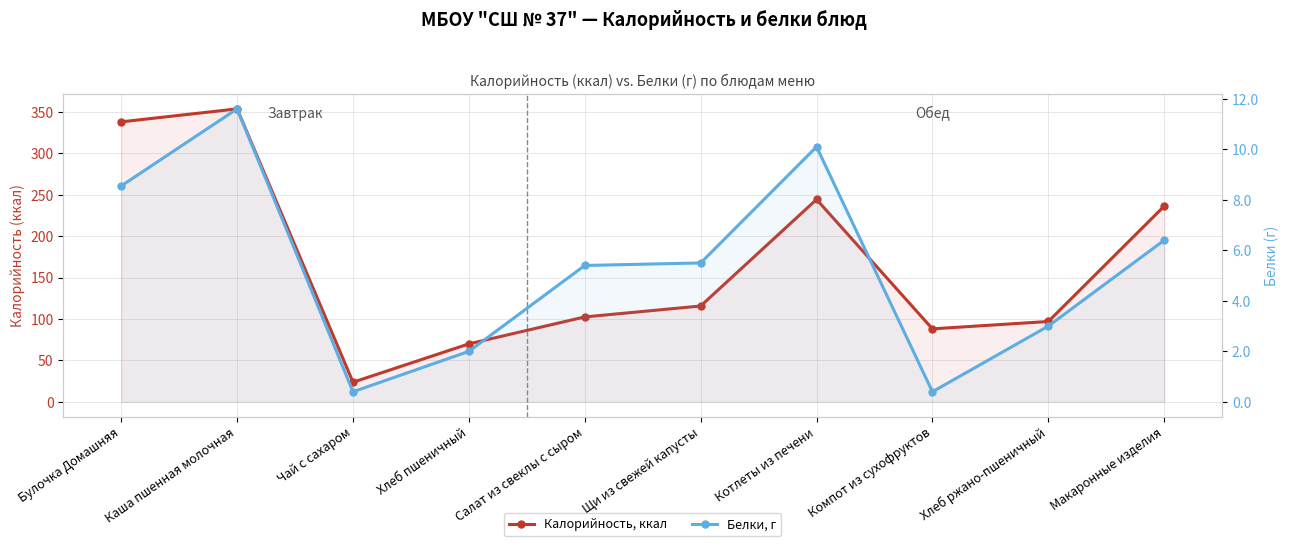

Which category has the highest value in the Калорийность, ккал series?

Каша пшенная молочная